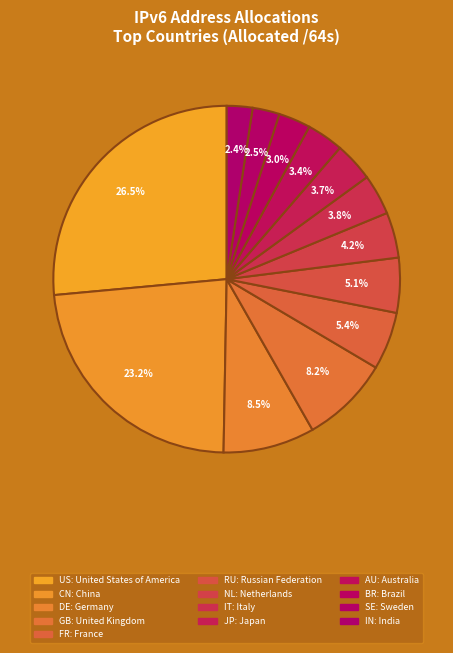

Count the number of slices in the pie.

13